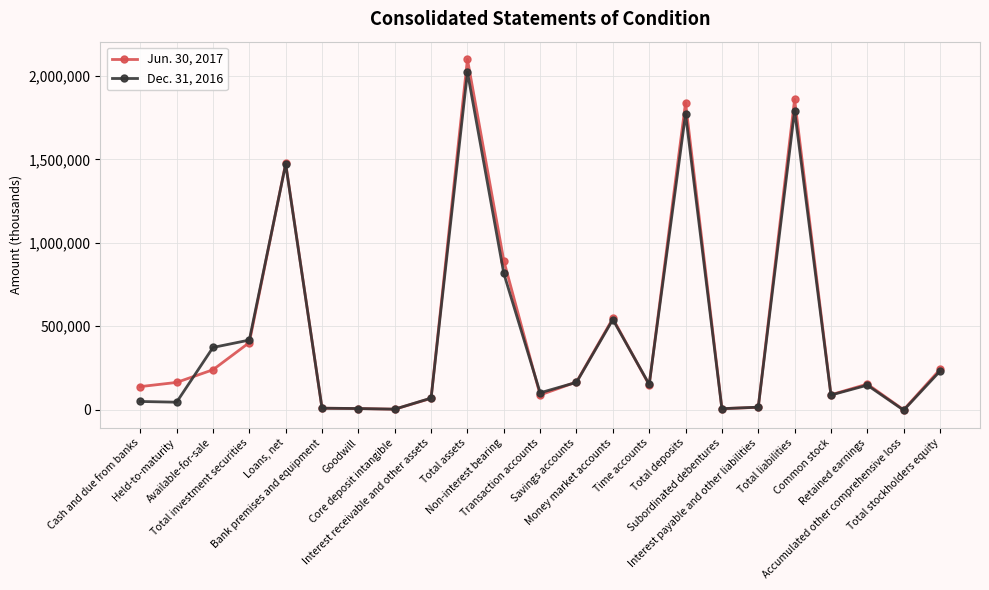

How many lines are shown in the chart?

2